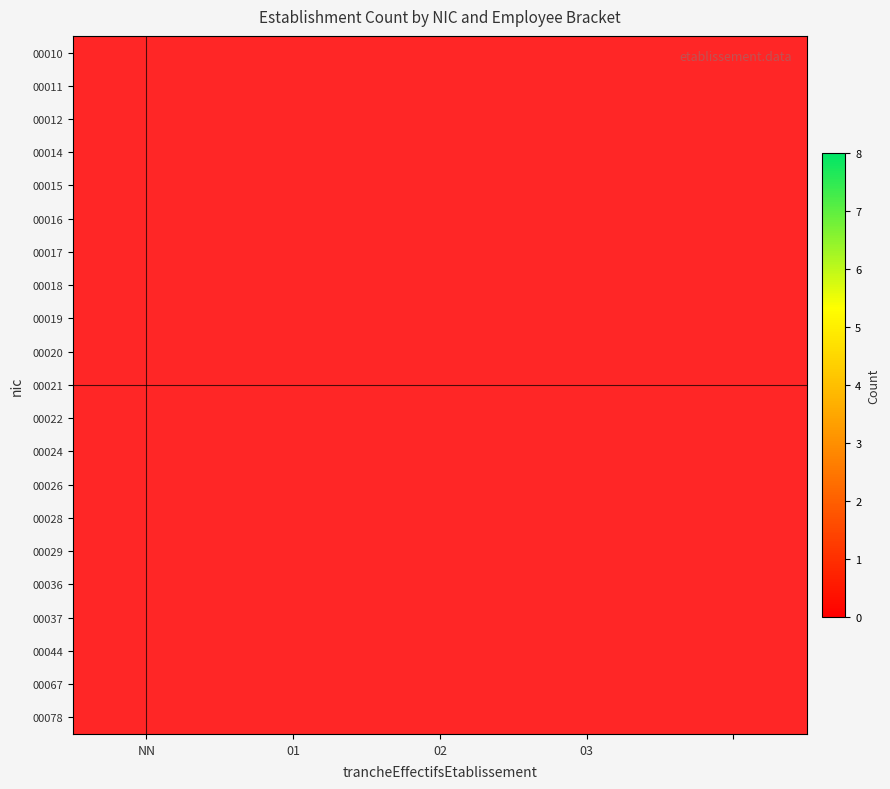

Rank the series at 03 from highest to lowest value.

00010, 00011, 00012, 00014, 00015, 00016, 00017, 00018, 00019, 00020, 00021, 00022, 00024, 00026, 00028, 00029, 00036, 00037, 00044, 00067, 00078